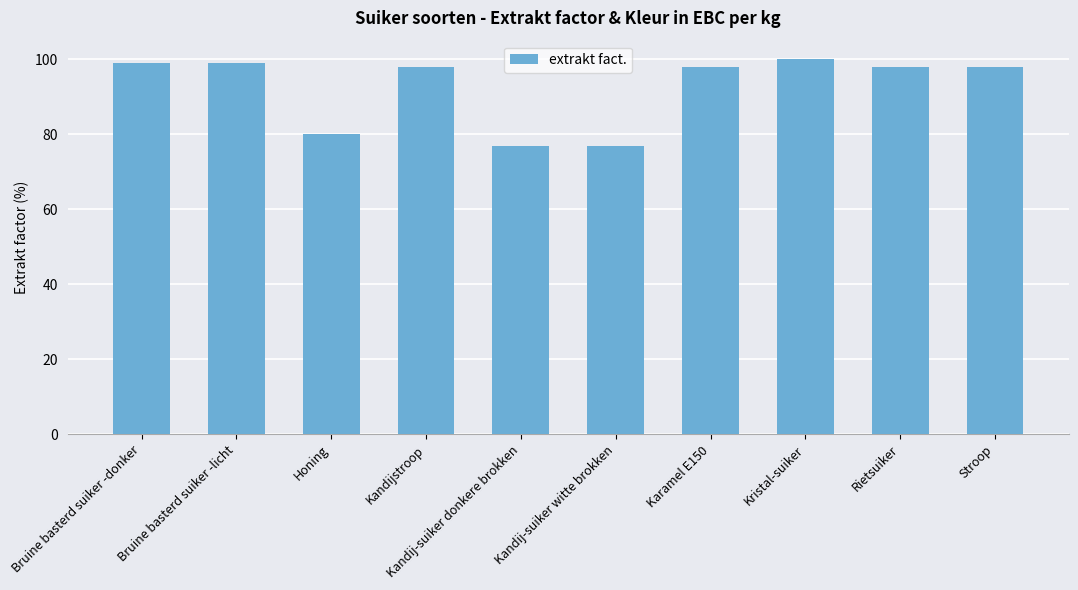

Is it true that the value at Bruine basterd suiker -licht is 99?

True